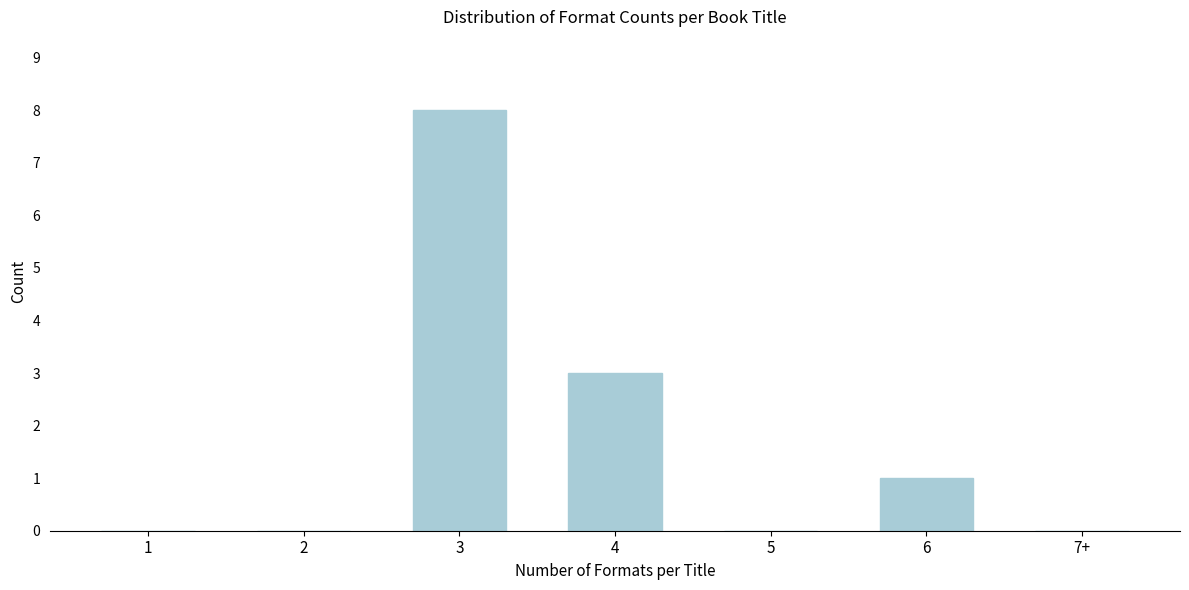

Reading right to left, list all the values displayed in this chart.

7+=0	6=1	5=0	4=3	3=8	2=0	1=0